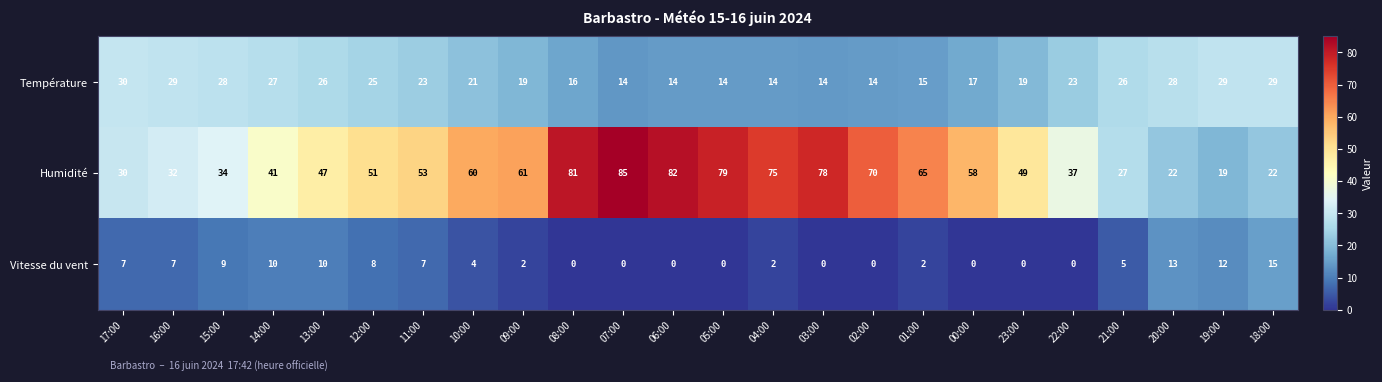

How many distinct data groups are displayed?

3